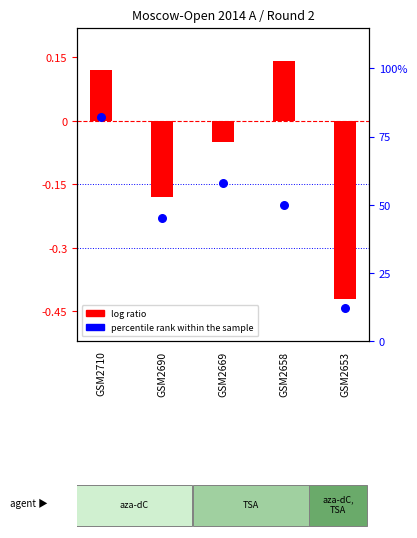

Which series contains the highest Y value?

percentile rank within the sample